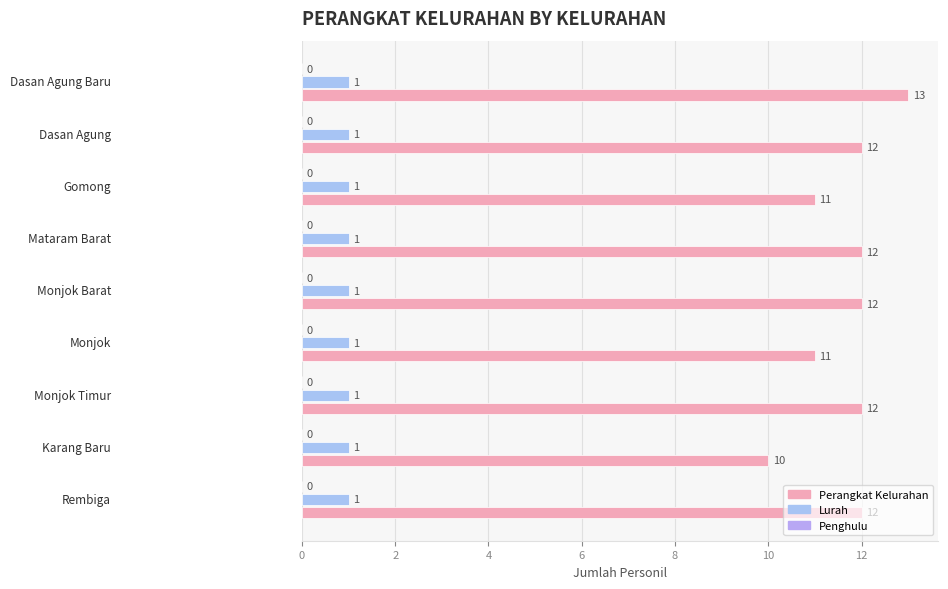

Count the number of categories in the chart.

9